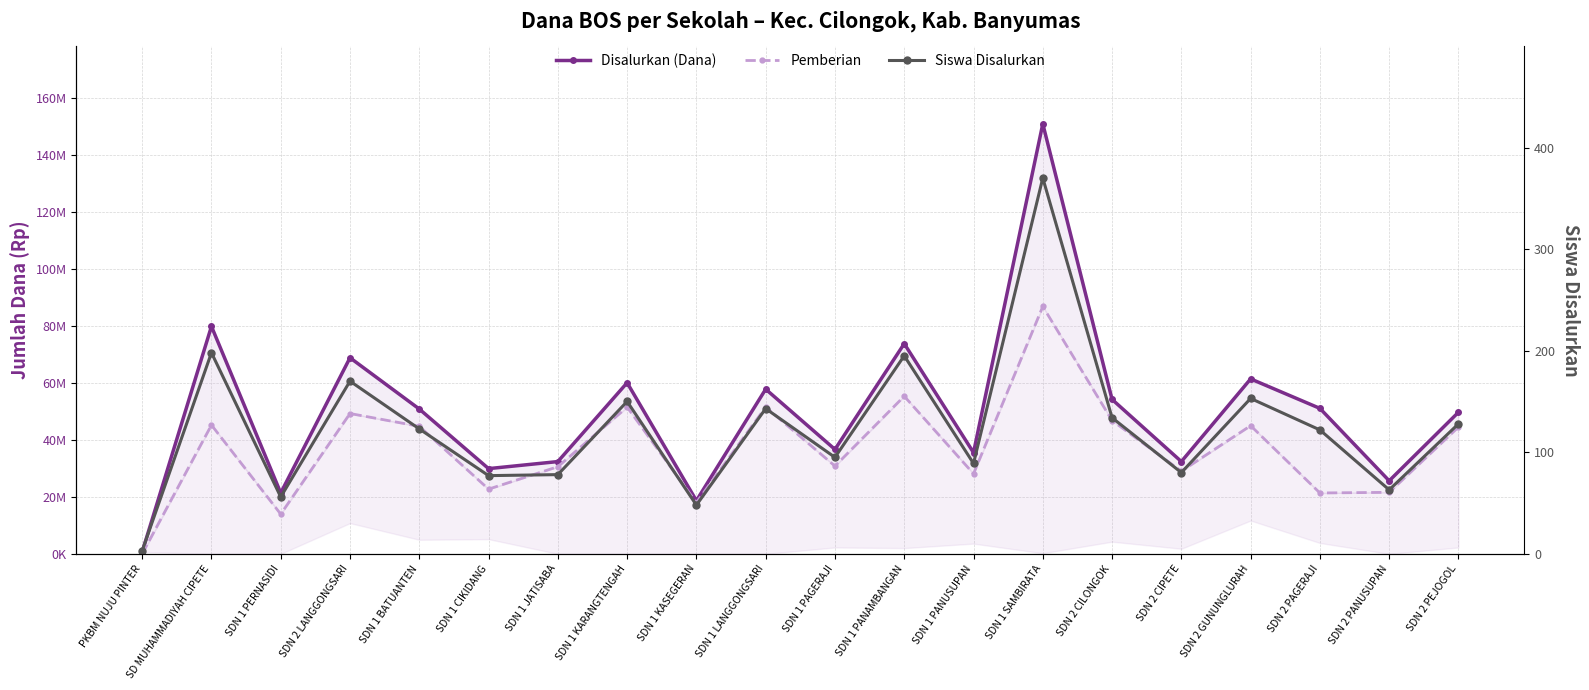

Rank the series at SDN 1 PANAMBANGAN from lowest to highest value.

Siswa Disalurkan, Pemberian, Disalurkan (Dana)